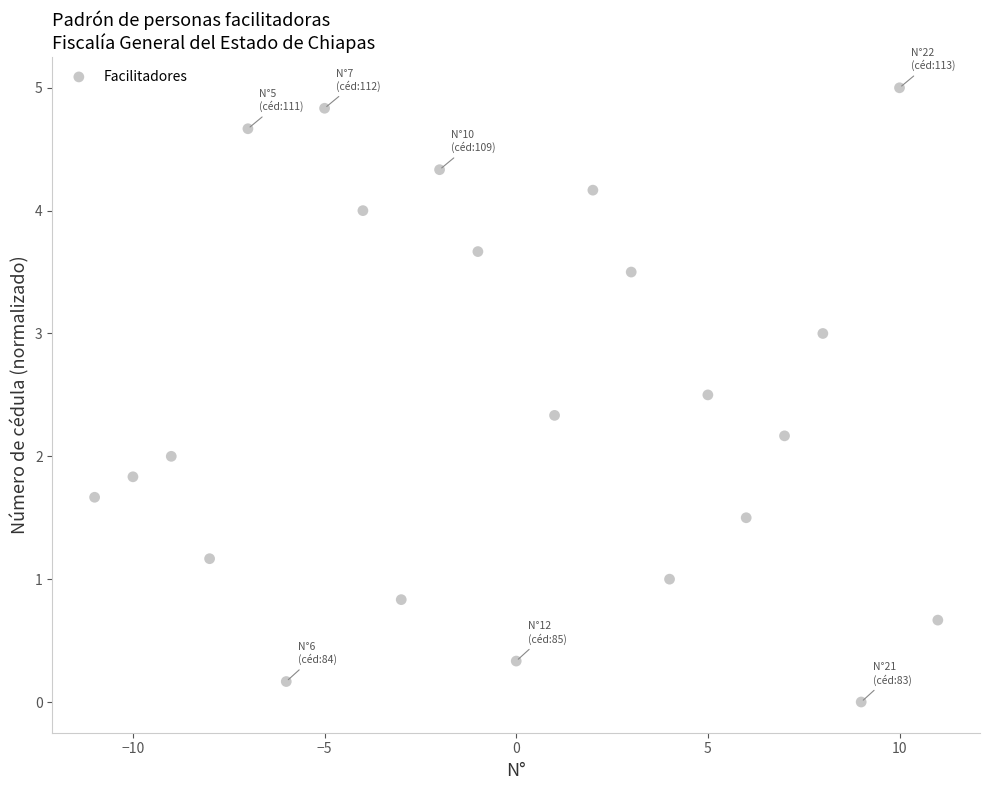

What is the range of Y values (max minus min)?

5.0